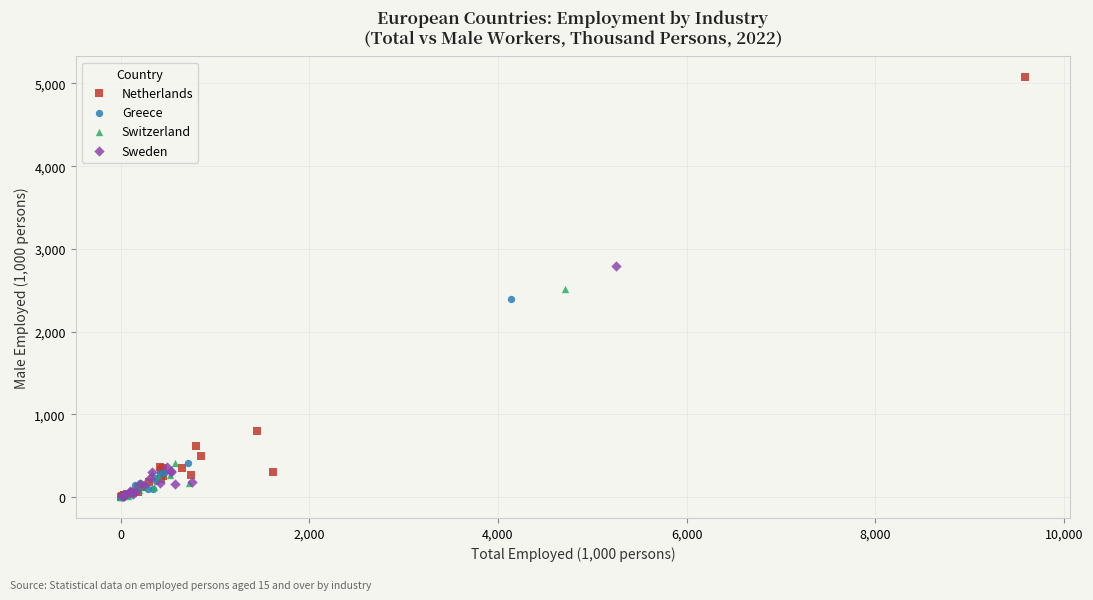

What are all the series names shown in the legend?

Netherlands, Greece, Switzerland, Sweden